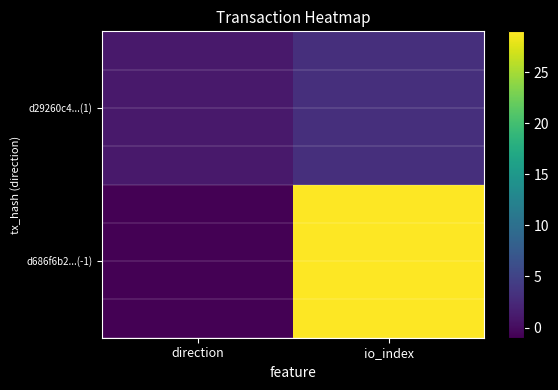

Reading left to right, transcribe all the data shown in this chart.

d686f6b2...(-1): direction=-1	io_index=29
d29260c4...(1): direction=1	io_index=3